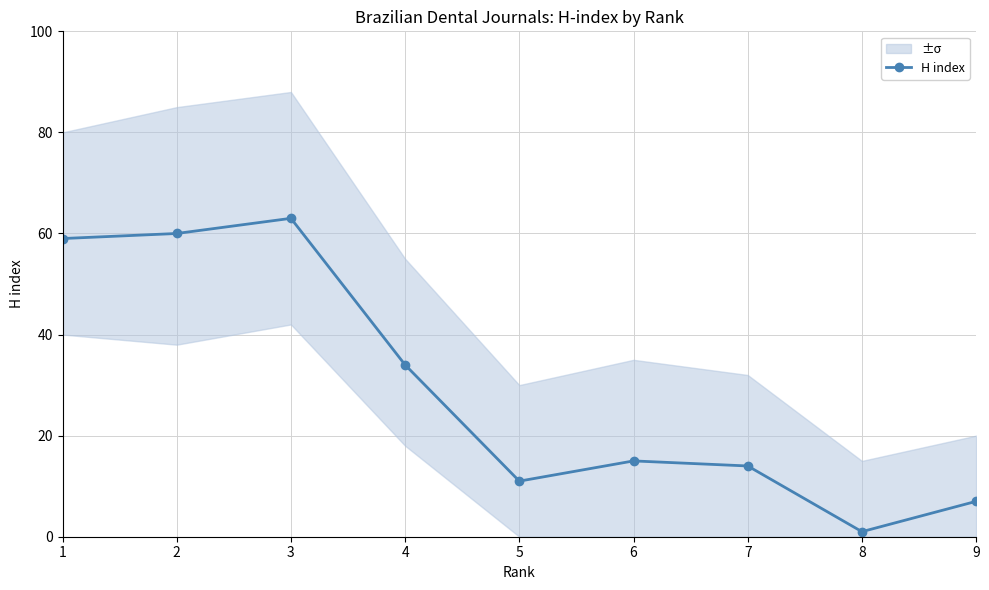

Does the chart display data point markers on the line(s)?

Yes